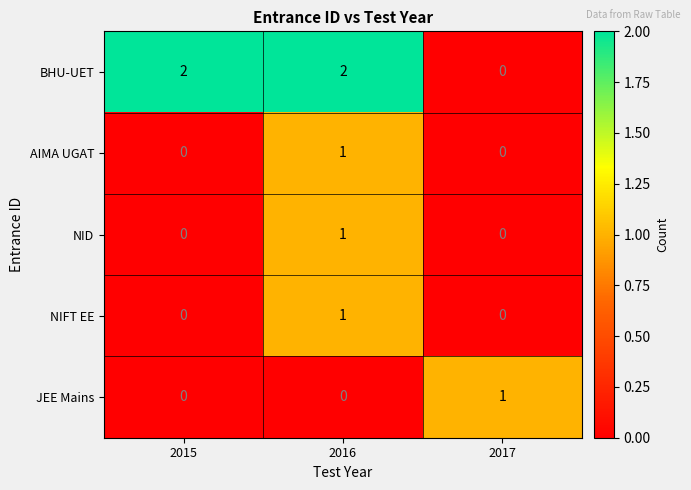

What is the total value across all series at 2015?

2